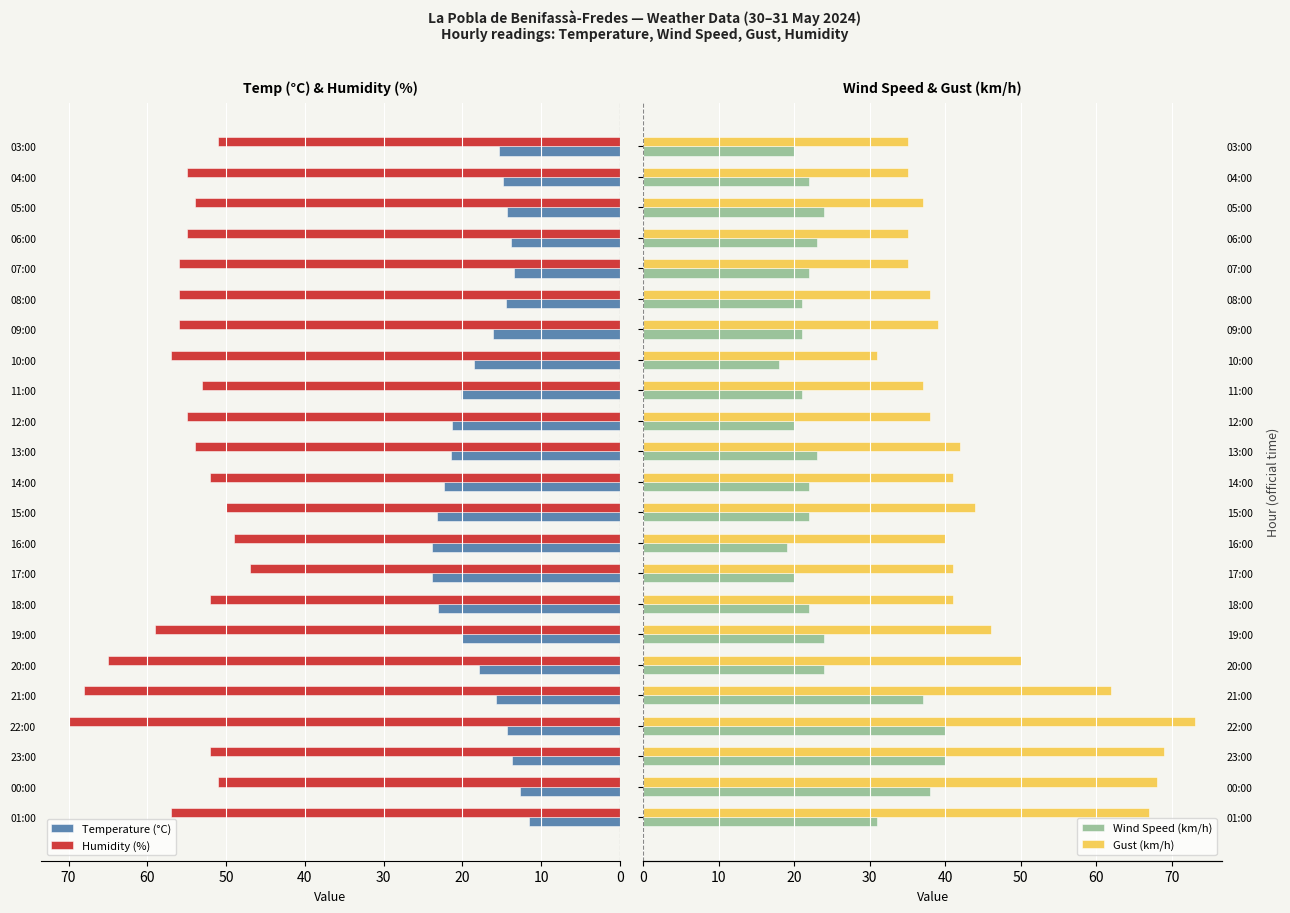

Does the chart contain stacked bars?

No